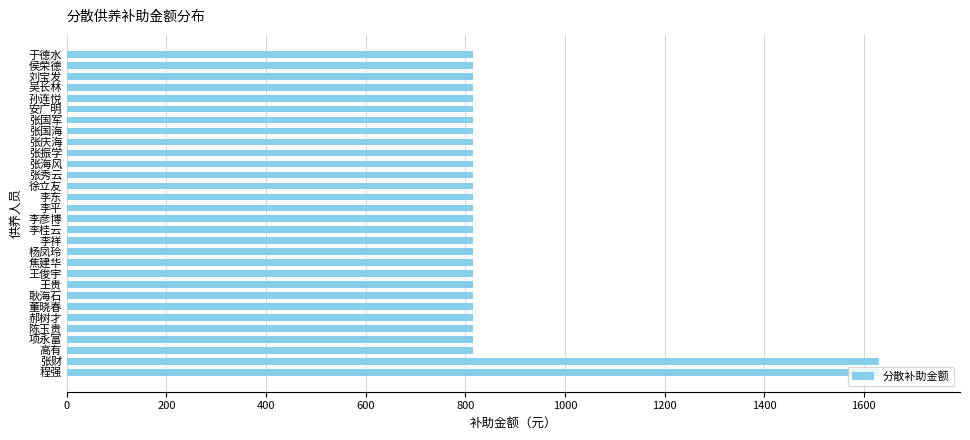

What is the minimum value shown in the chart?

815